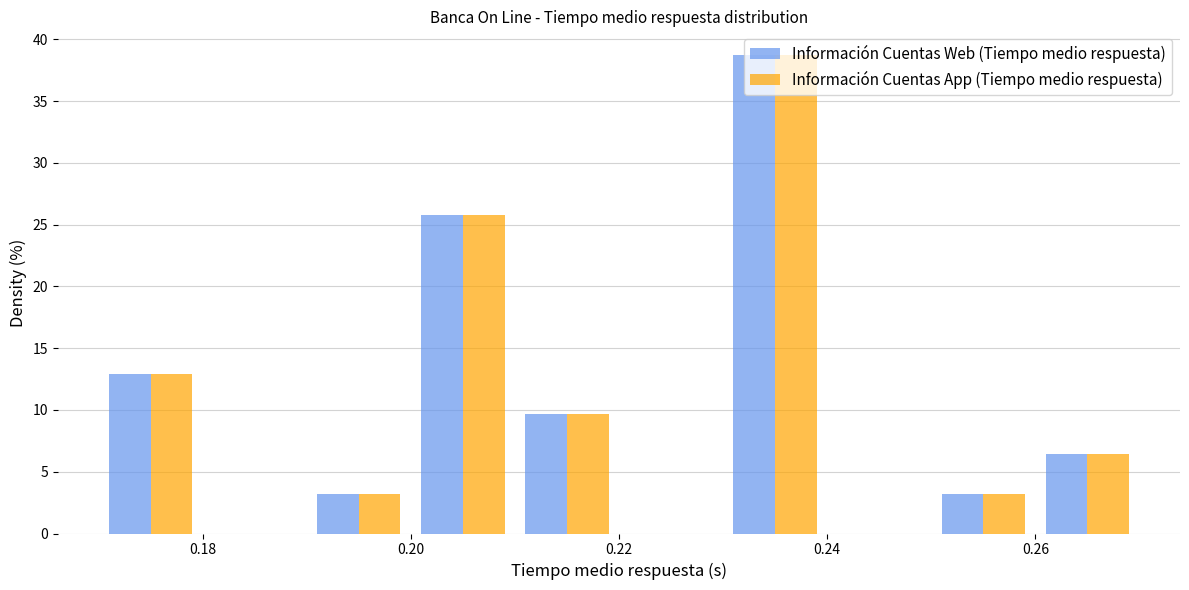

In the Información Cuentas App (Tiempo medio respuesta) series, which range on the x-axis has the tallest bar?

0.23 to 0.24